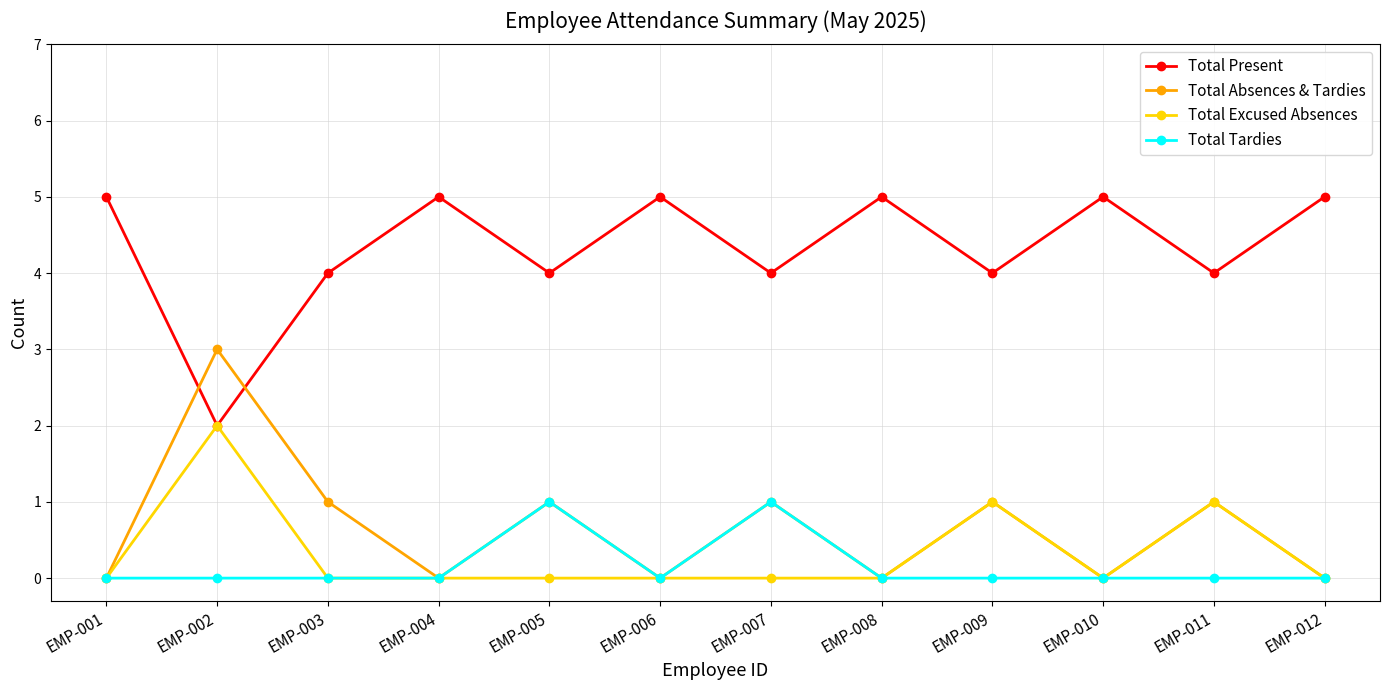

Where is the first local maximum for Total Excused Absences?

EMP-002